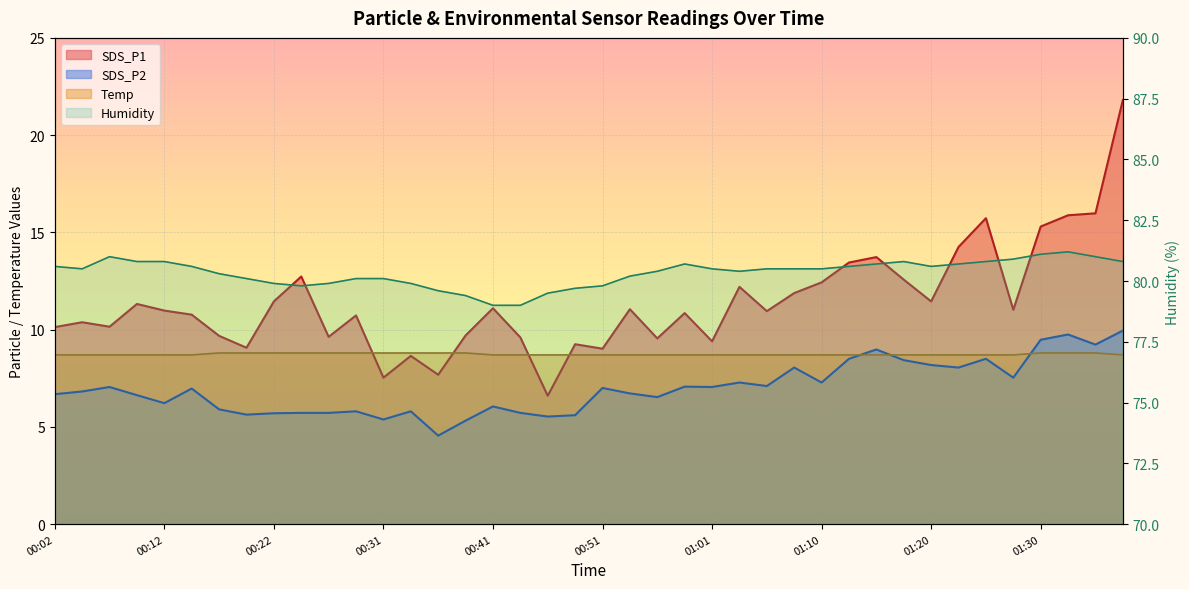

Which series changed the most between 00:12 and 01:08?

SDS_P2